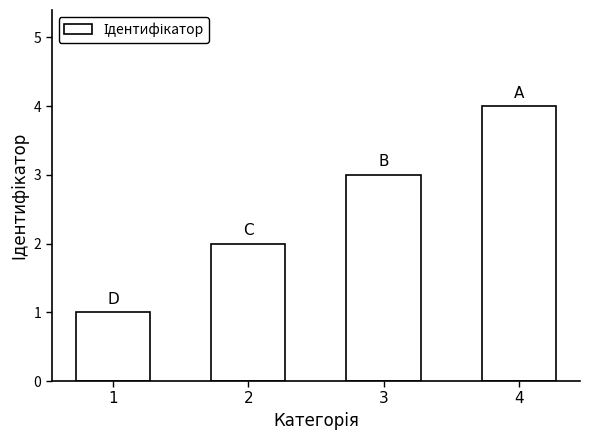

What is the difference between the second highest and minimum values?

2